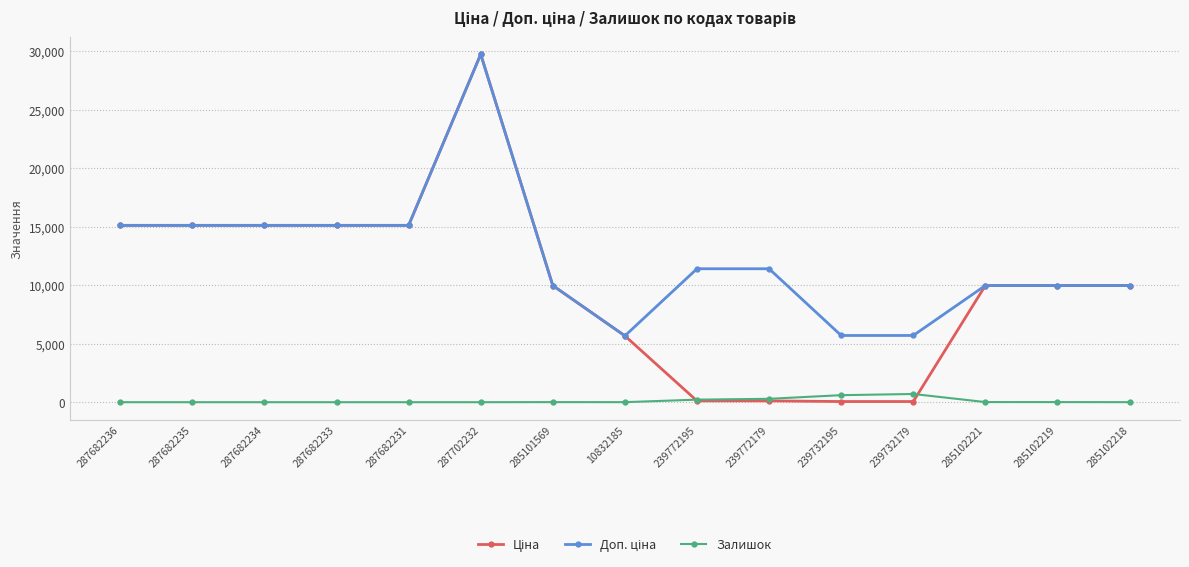

How many lines are shown in the chart?

3